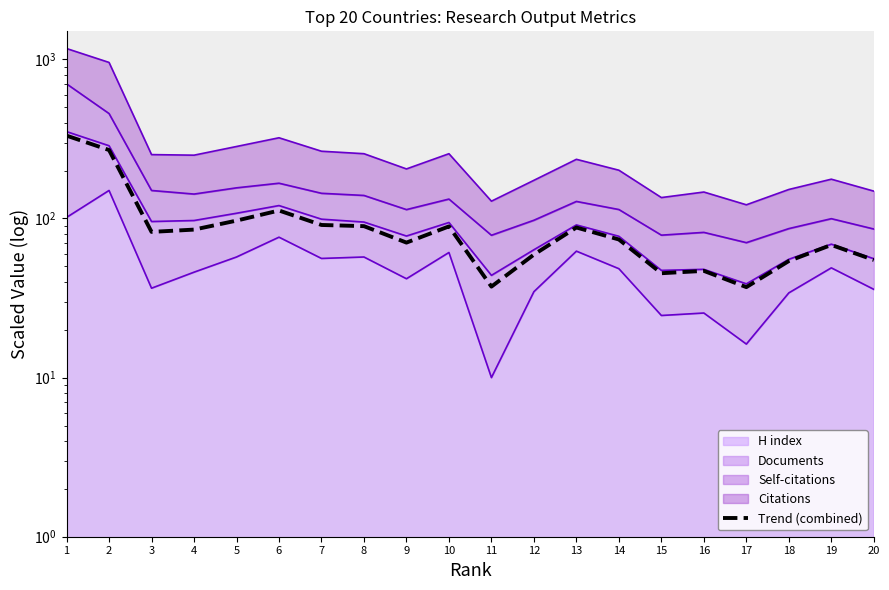

List the labels in order of value, largest first.

1, 2, 6, 5, 7, 8, 10, 13, 4, 3, 14, 9, 19, 12, 20, 18, 16, 15, 11, 17